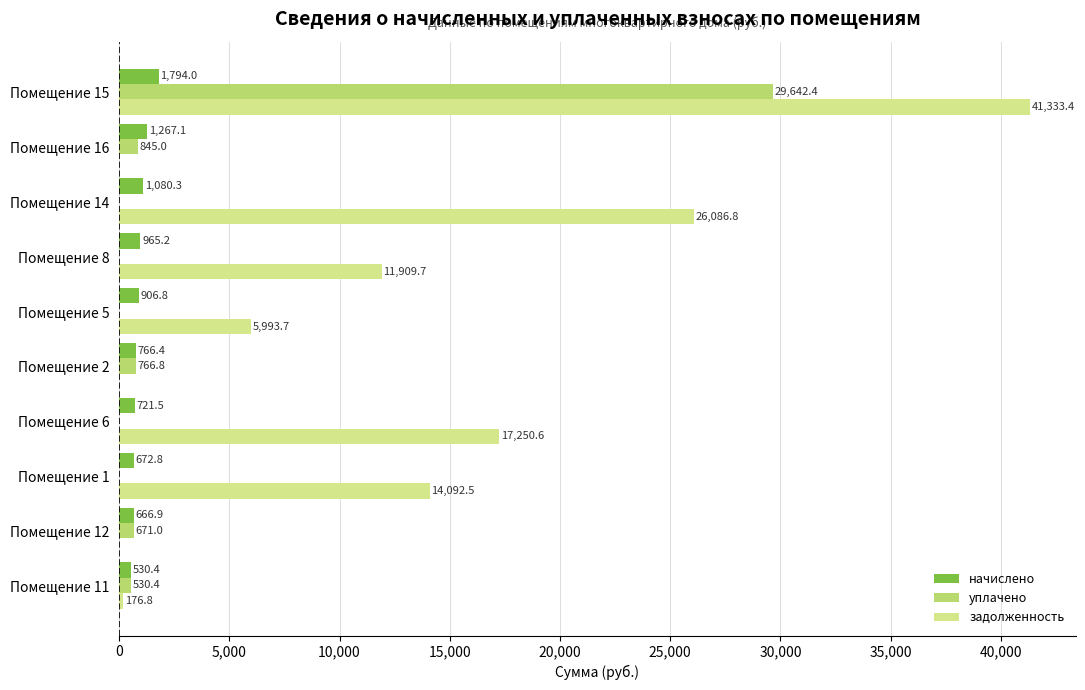

Which category has the highest value in the задолженность series?

Помещение 15